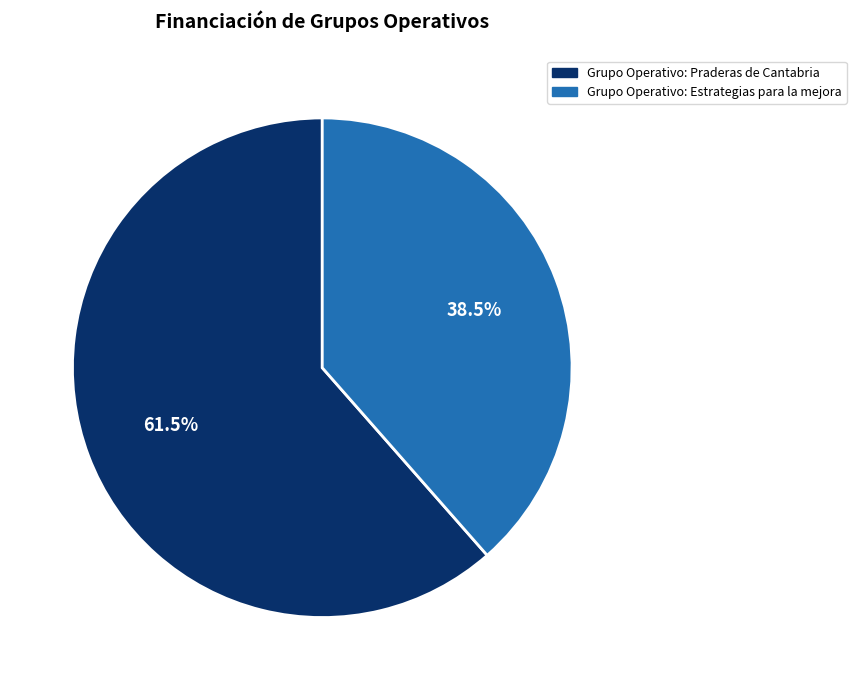

What percentage is NOT represented by Grupo Operativo: Praderas de Cantabria?

38.5%